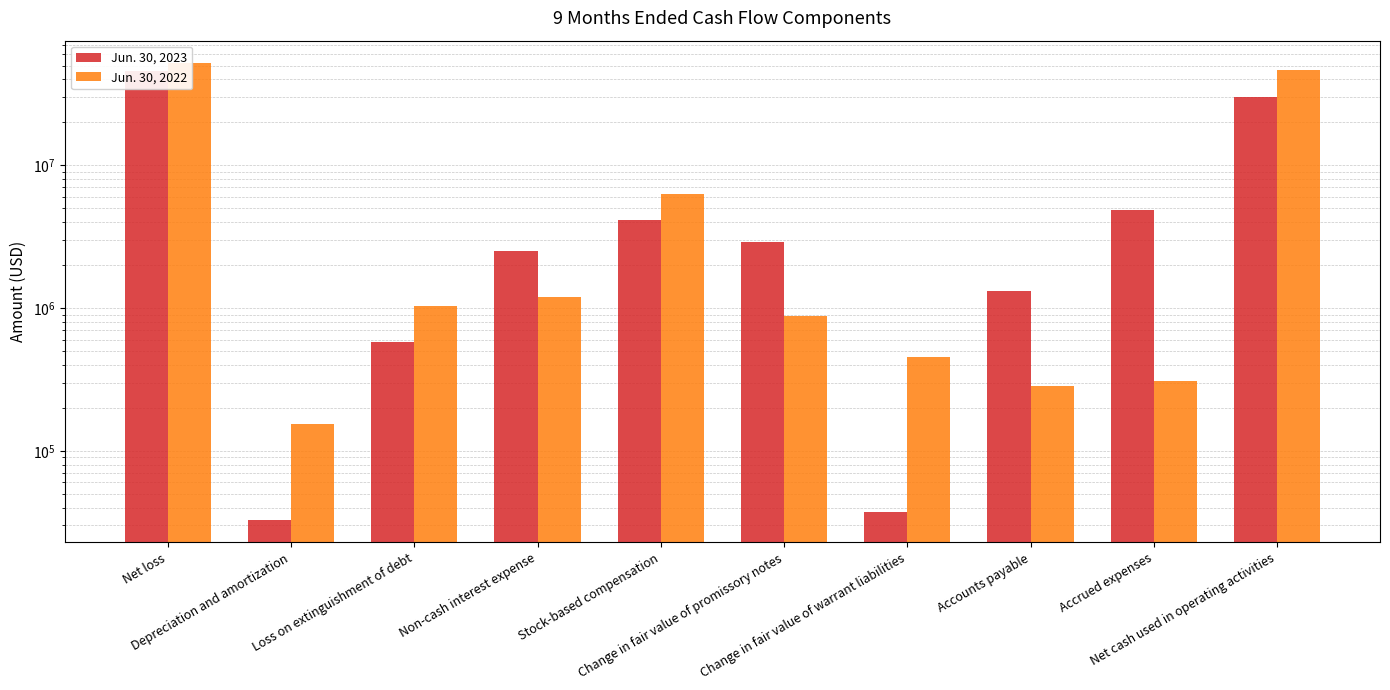

List the series in order of their overall mean, lowest first.

Jun. 30, 2023, Jun. 30, 2022